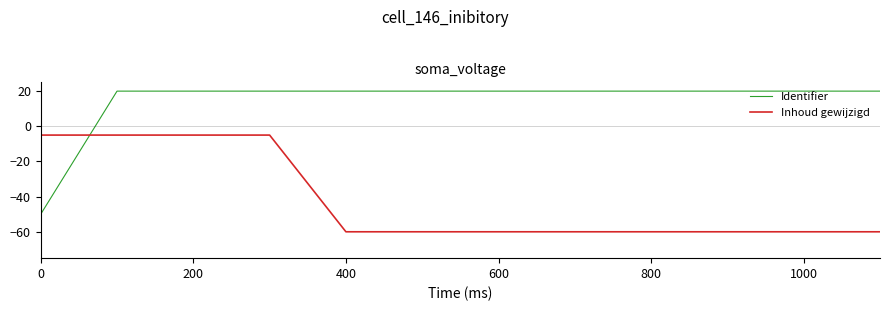

Which series has the largest range (max minus min)?

Identifier